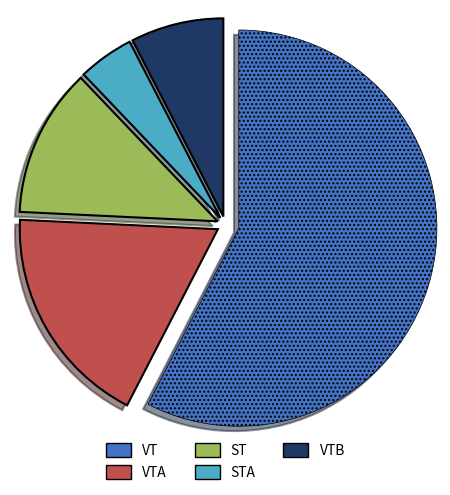

Is there a majority slice in this chart?

Yes